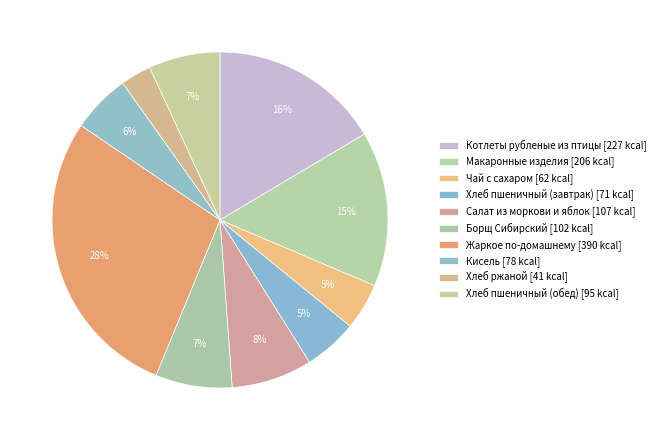

Count the number of slices in the pie.

10